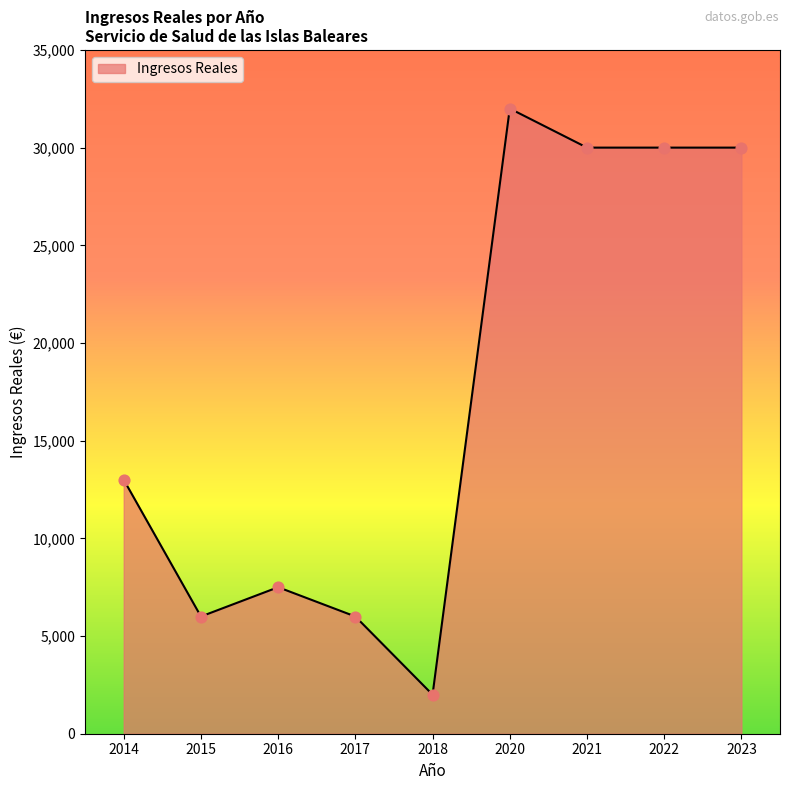

Between 2015 and 2021, which is larger?

2021